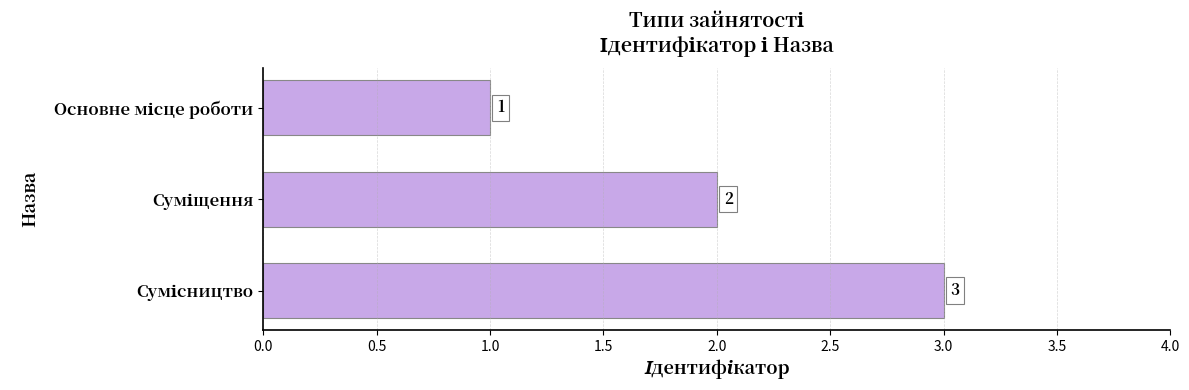

What is the sum of all values?

6